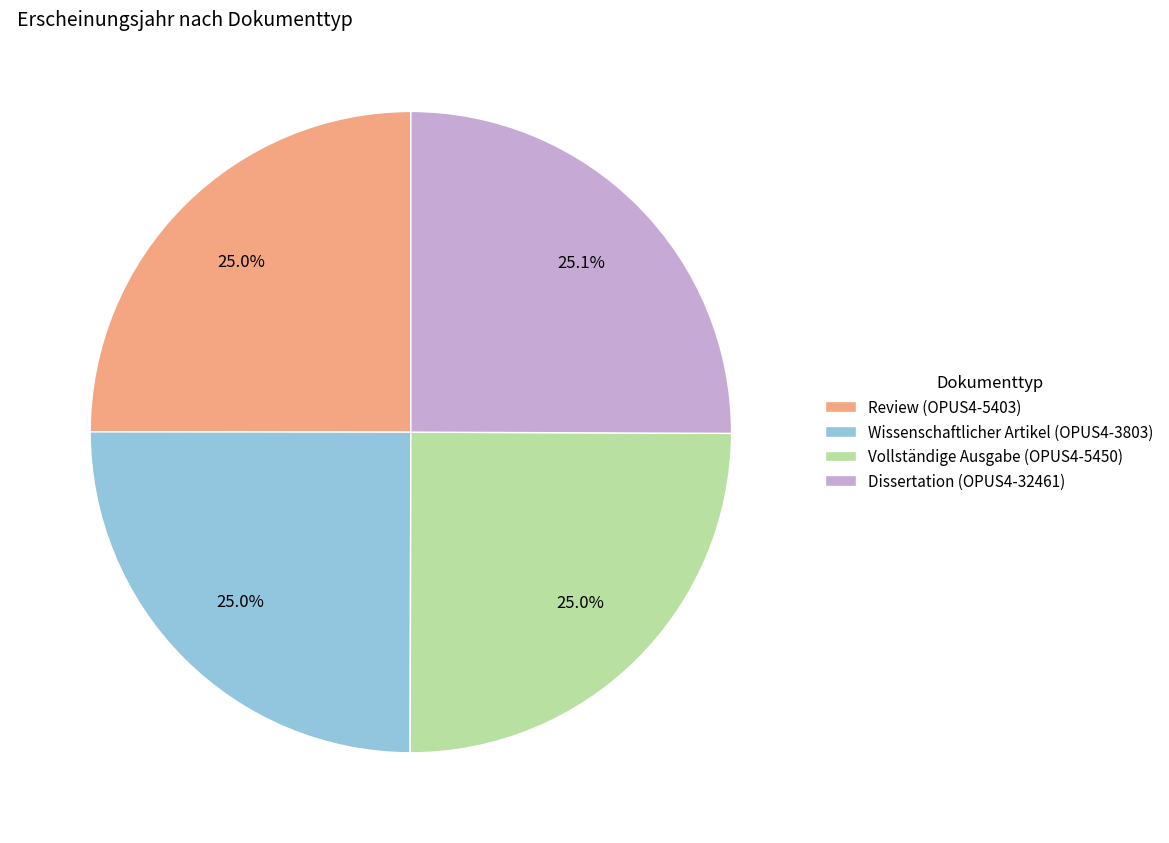

What percentage is the Dissertation (OPUS4-32461) slice, to the nearest percent?

25%